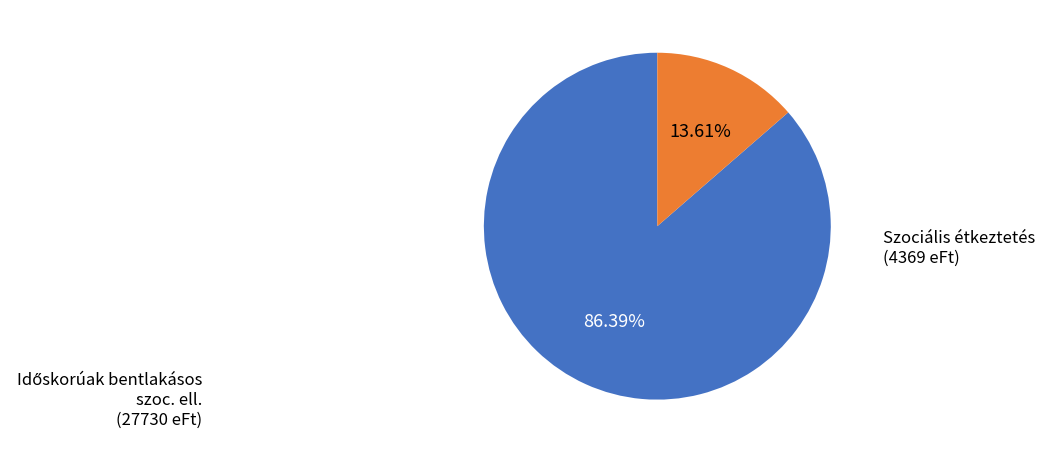

Which category has the smallest portion of the pie?

Szociális étkeztetés